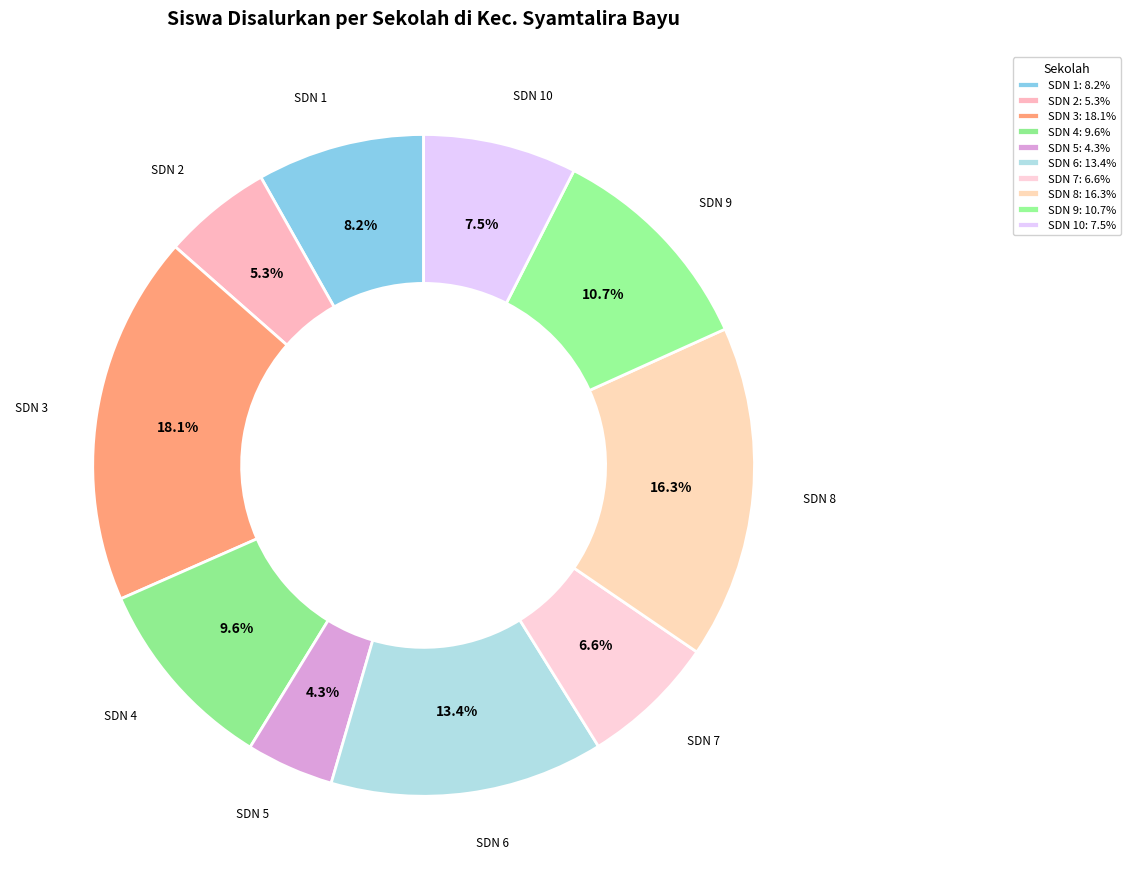

Count the number of slices in the pie.

10